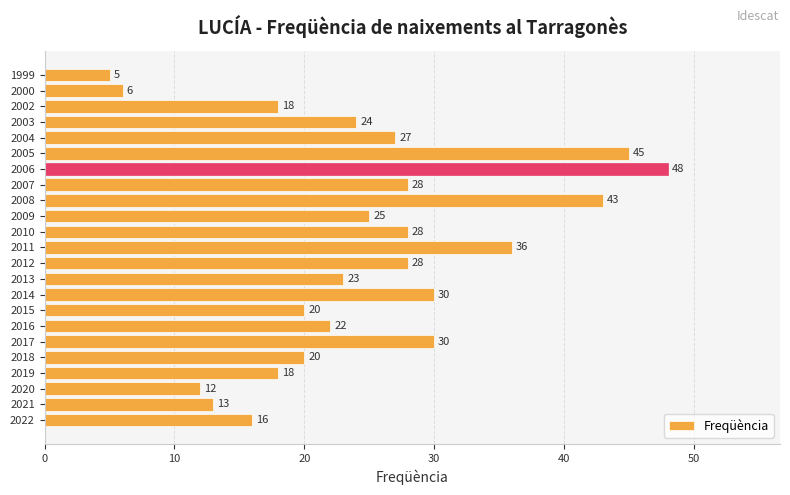

How many bars are there in total?

23